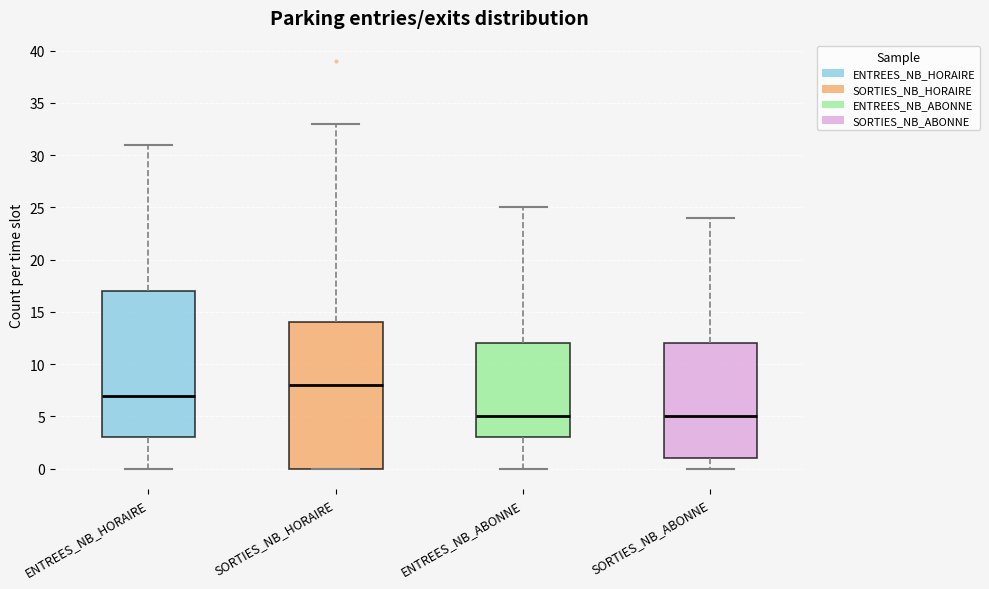

Reading left to right, transcribe this box plot: for each box, give where its median line is, the range the box spans, and where its two whiskers end, as read against the y-axis. The values are not printed on the chart, so give them approximately, as read against the axis.

ENTREES_NB_HORAIRE: median 7, box 3 to 17, whiskers 0 to 31
SORTIES_NB_HORAIRE: median 8, box 0 to 14, whiskers 0 to 33
ENTREES_NB_ABONNE: median 5, box 3 to 12, whiskers 0 to 25
SORTIES_NB_ABONNE: median 5, box 1 to 12, whiskers 0 to 24